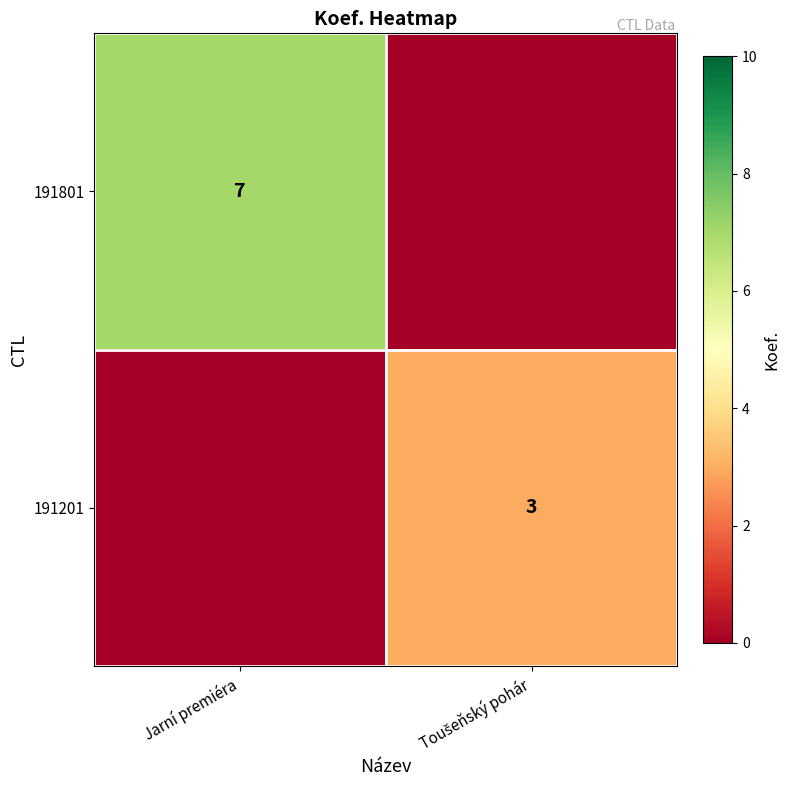

The 191801 series shows 7 at Jarní premiéra. True or false?

True